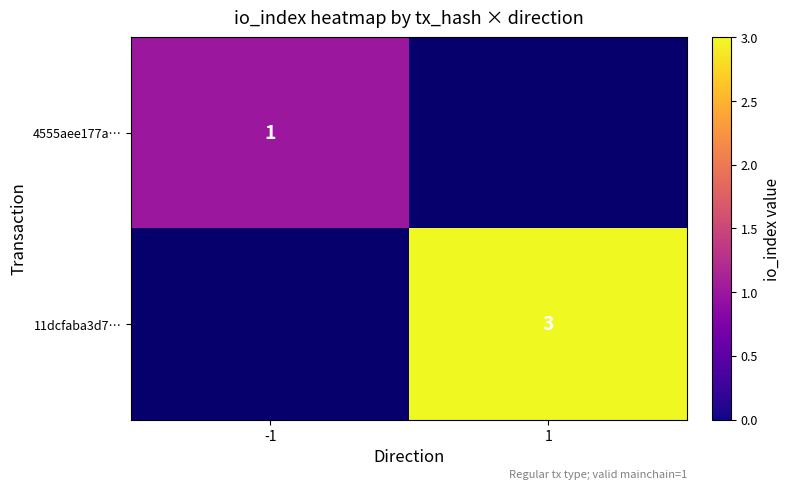

Which has a higher value, -1 or 1?

1